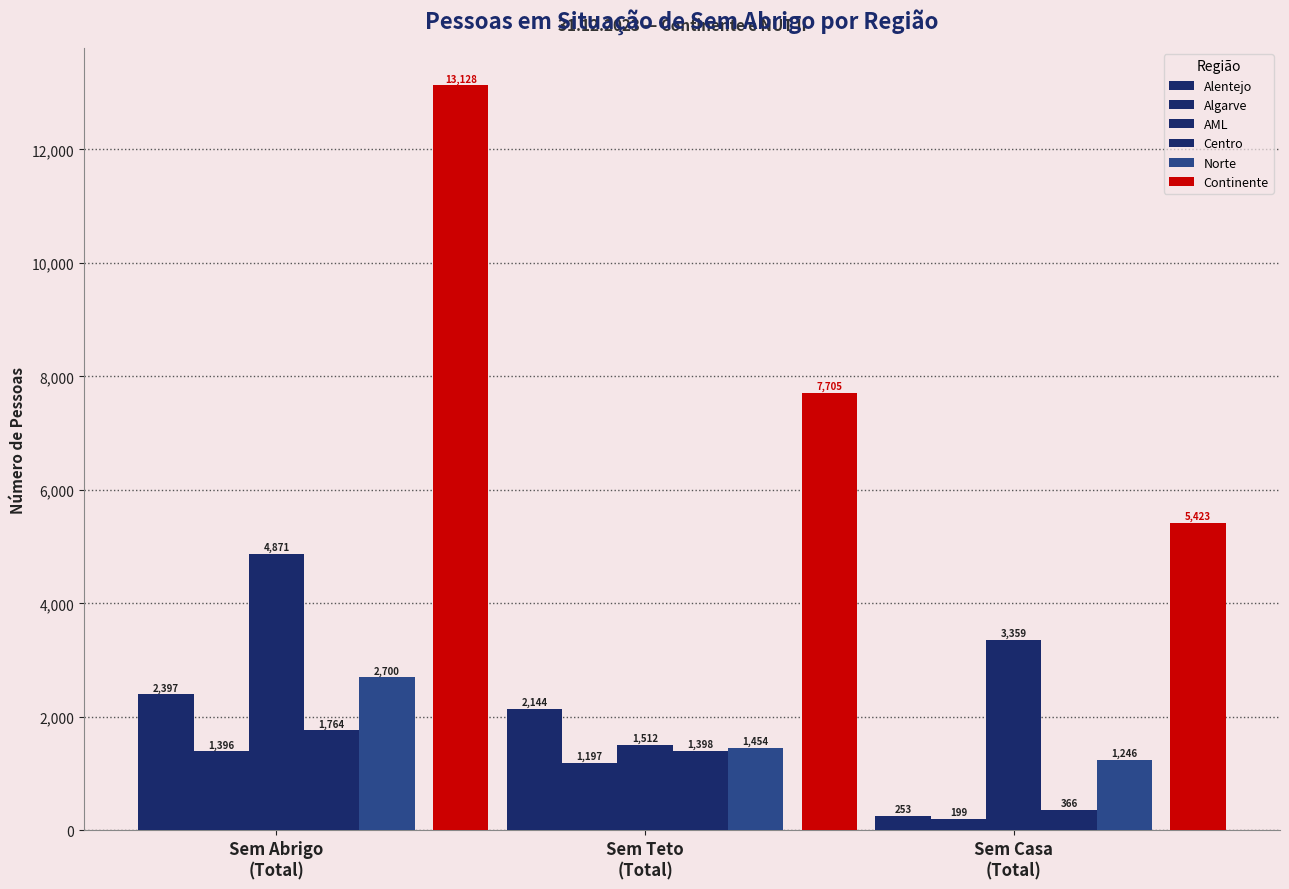

What is the sum of all Norte values?

5400